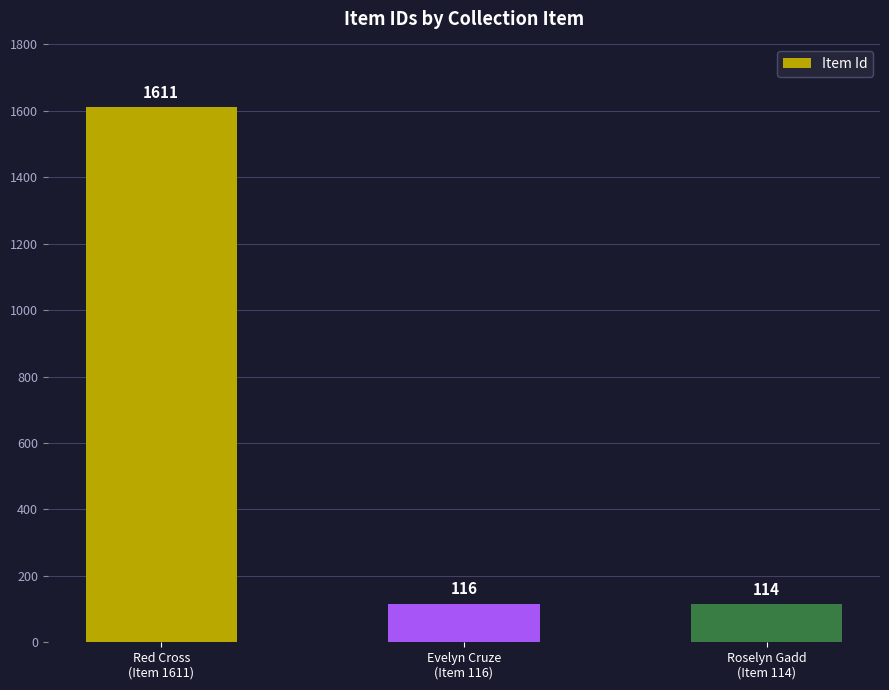

Which category has the highest value across all series?

Red Cross
(Item 1611)